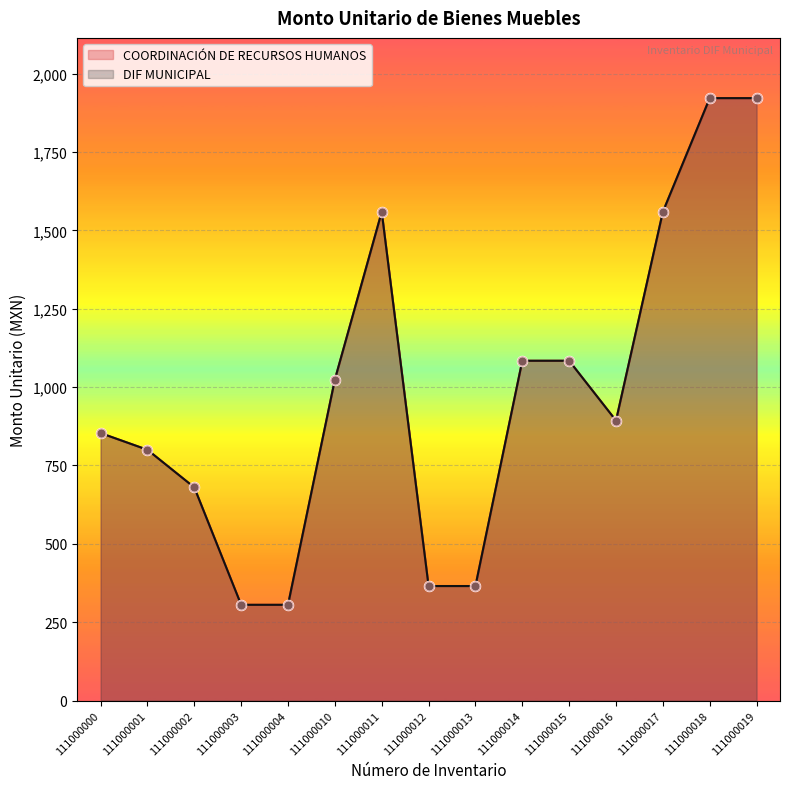

Which series has the largest total across all categories?

COORDINACIÓN DE RECURSOS HUMANOS